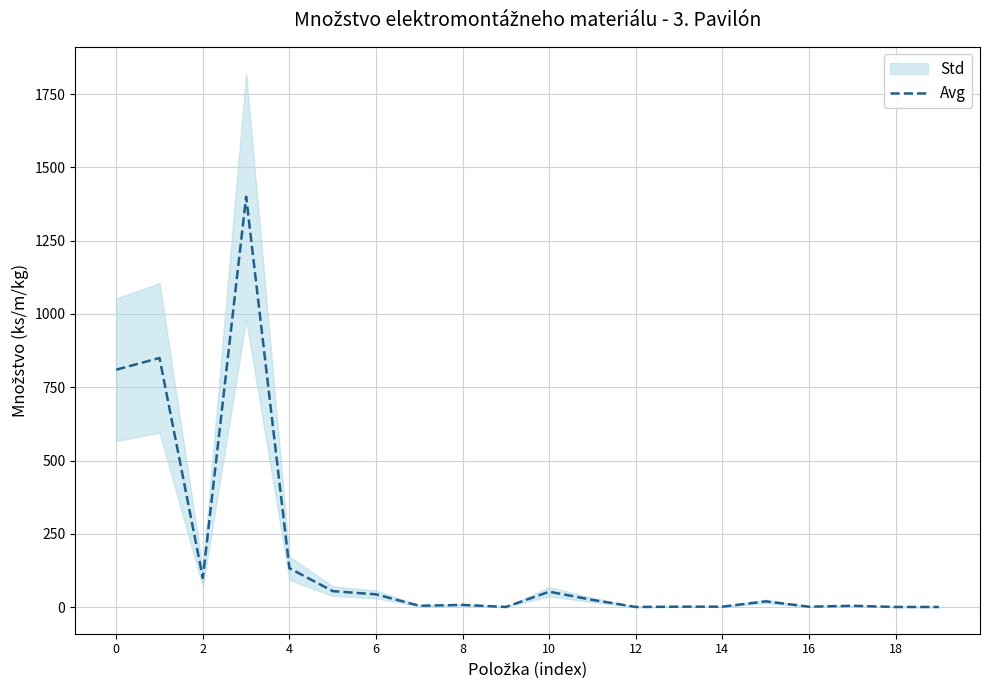

What is the maximum value shown in the chart?

1400